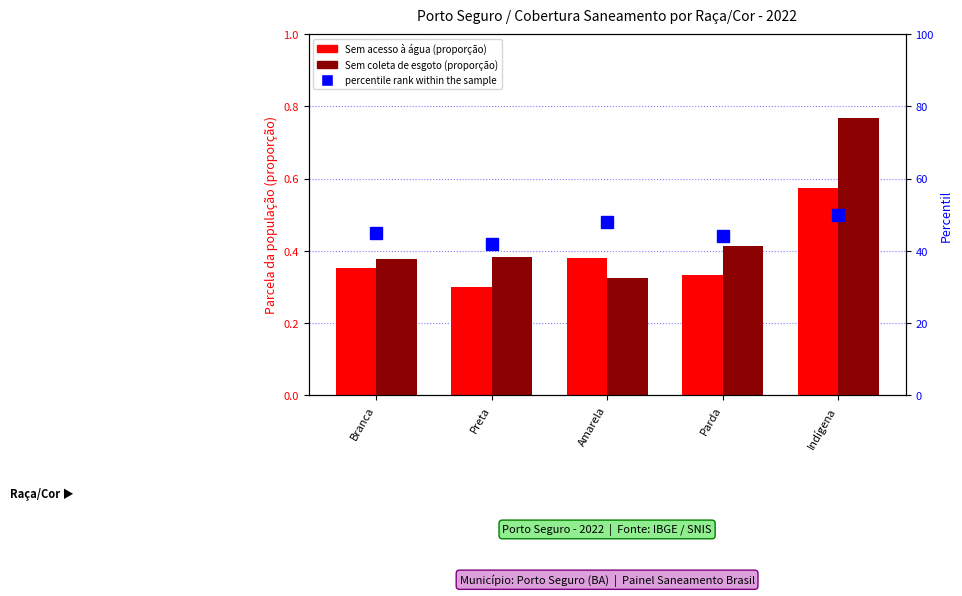

What is the value of the percentile rank within the sample bar at the 2nd from the left?

42.0